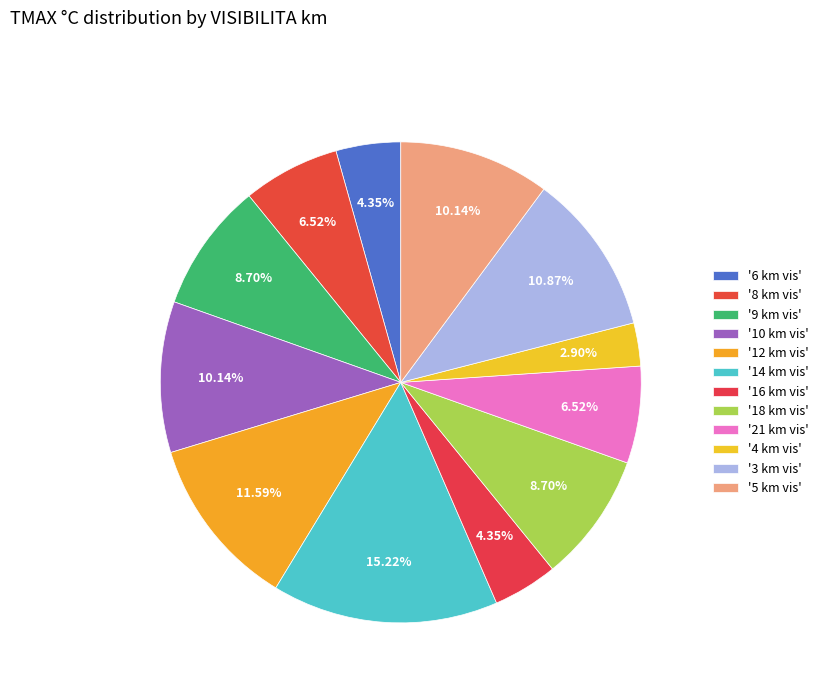

What is the largest slice in the pie chart?

14